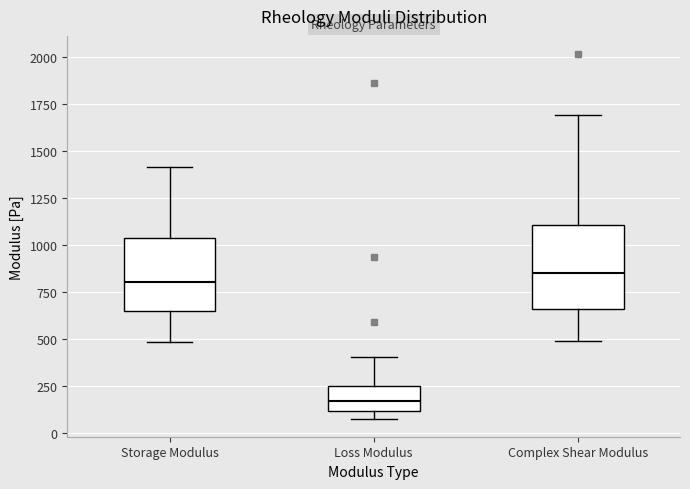

Which box has the lowest median line?

Loss Modulus